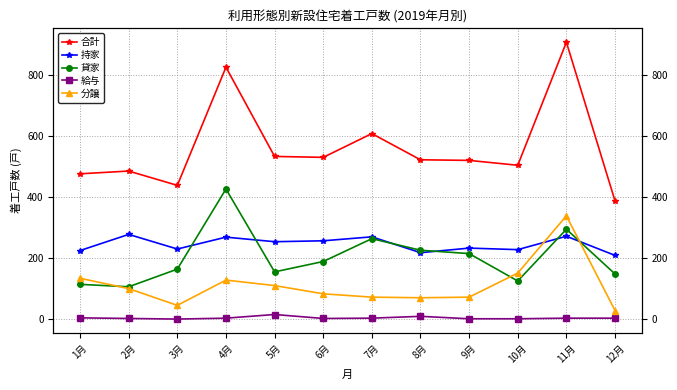

What is the label of the 9th point from the left?

9月